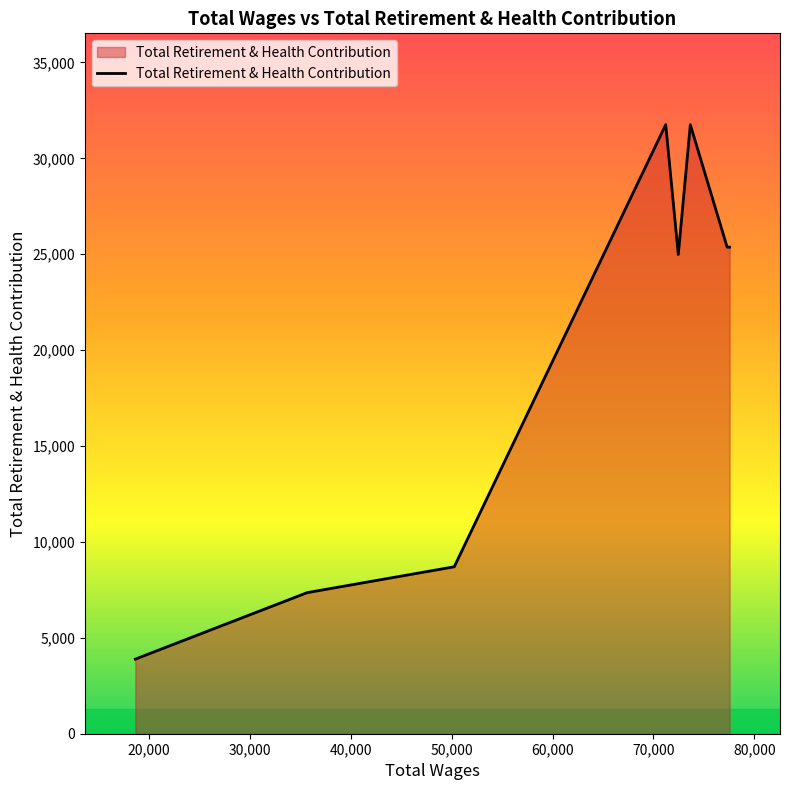

How many interior local peaks (higher than both neighbors) does the data have?

2